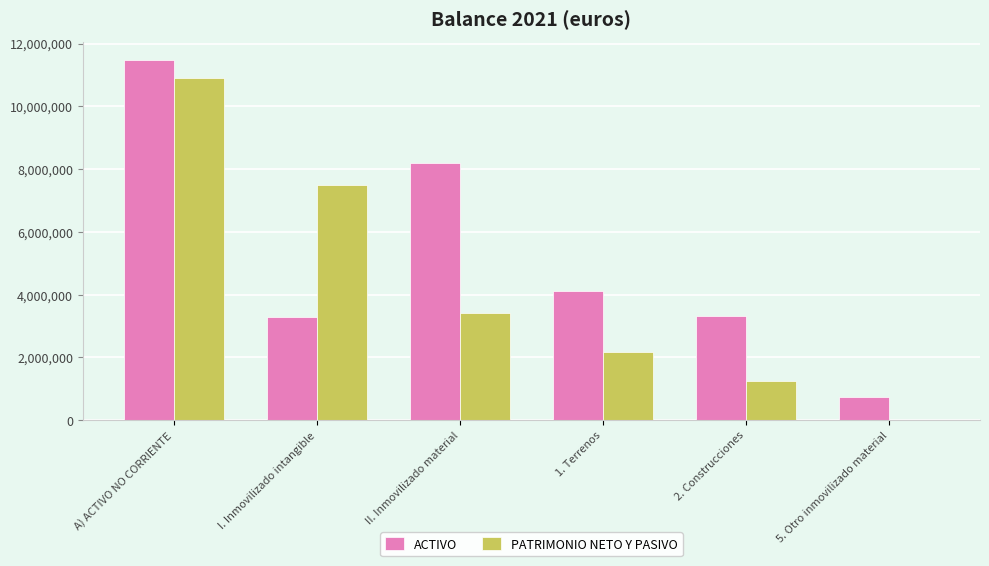

What is the total value across all series at A) ACTIVO NO CORRIENTE?

22370930.9